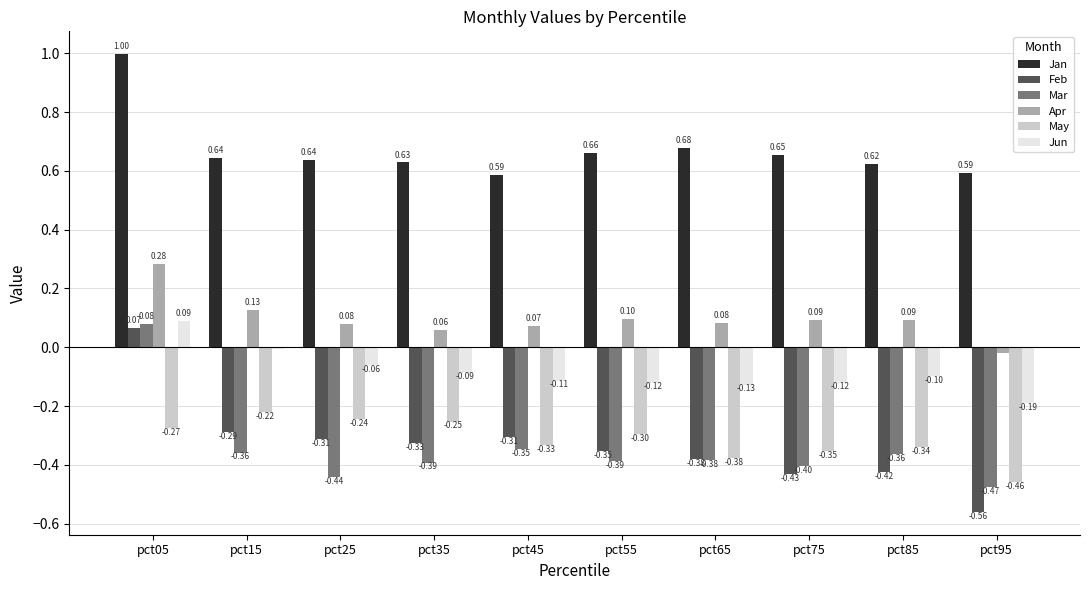

How many distinct data groups are displayed?

6